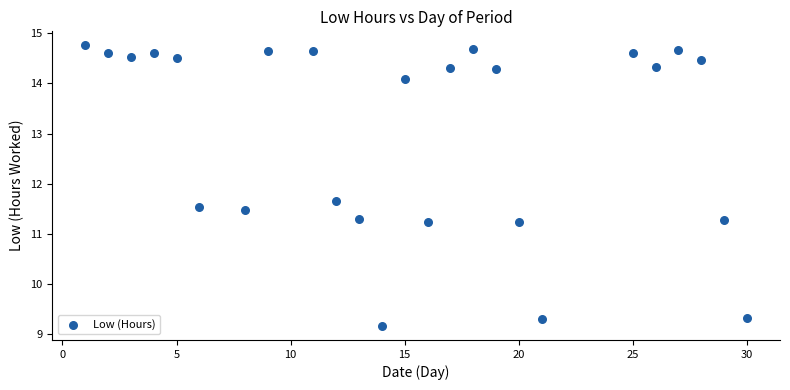

What is the range of X values (max minus min)?

29.0